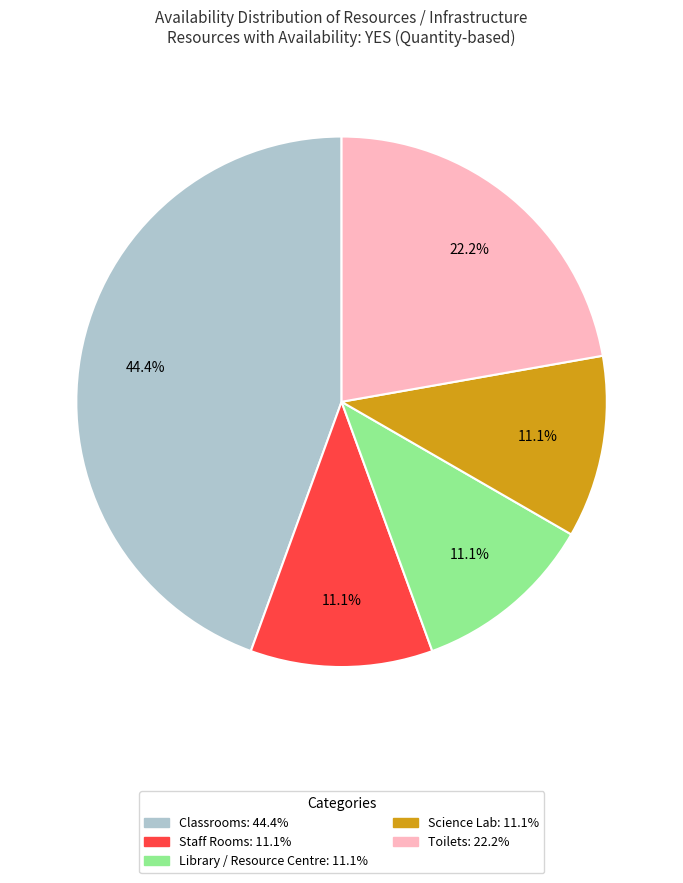

Which has a higher value, Staff Rooms or Toilets?

Toilets